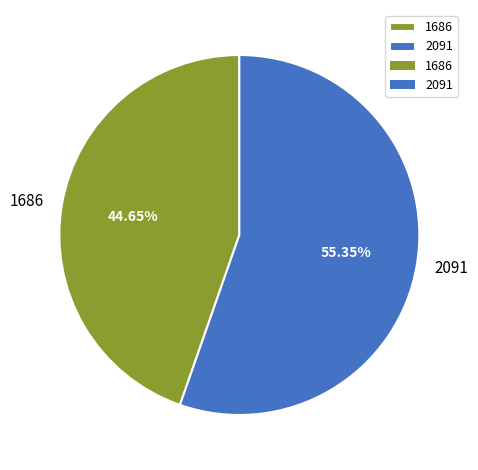

The 2091 slice represents 55% of the pie. True or false?

True